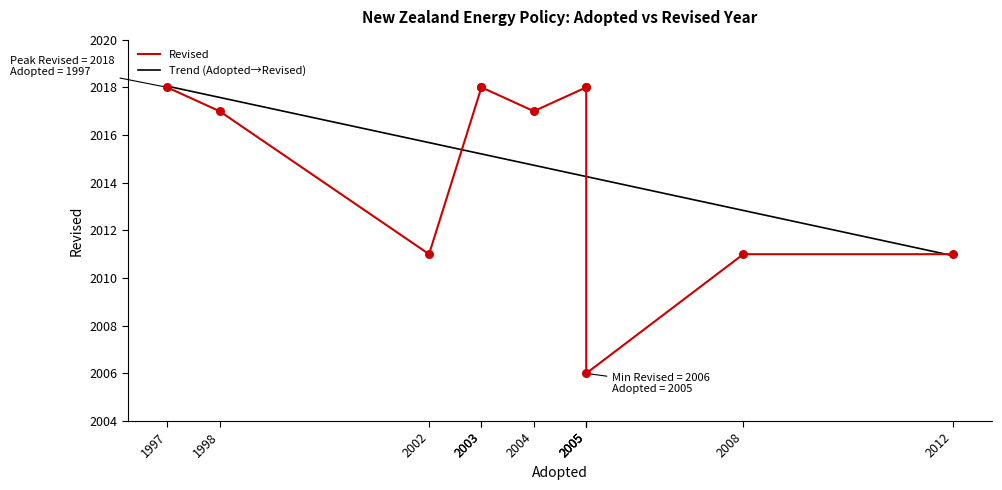

Approximately how many times larger is the value at 2008 compared to 1997?

1.0